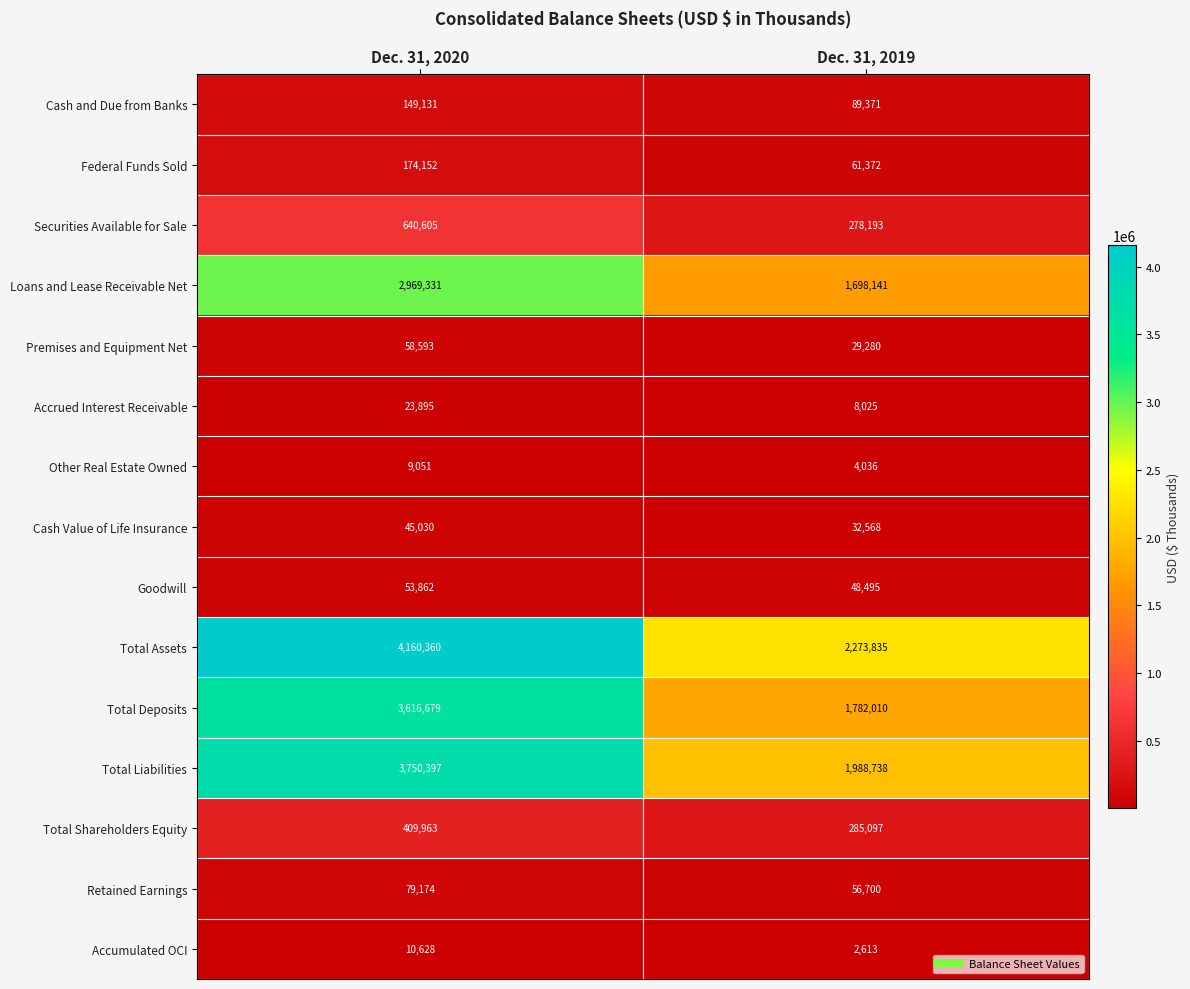

What is the sum of all Total Deposits values?

5398689